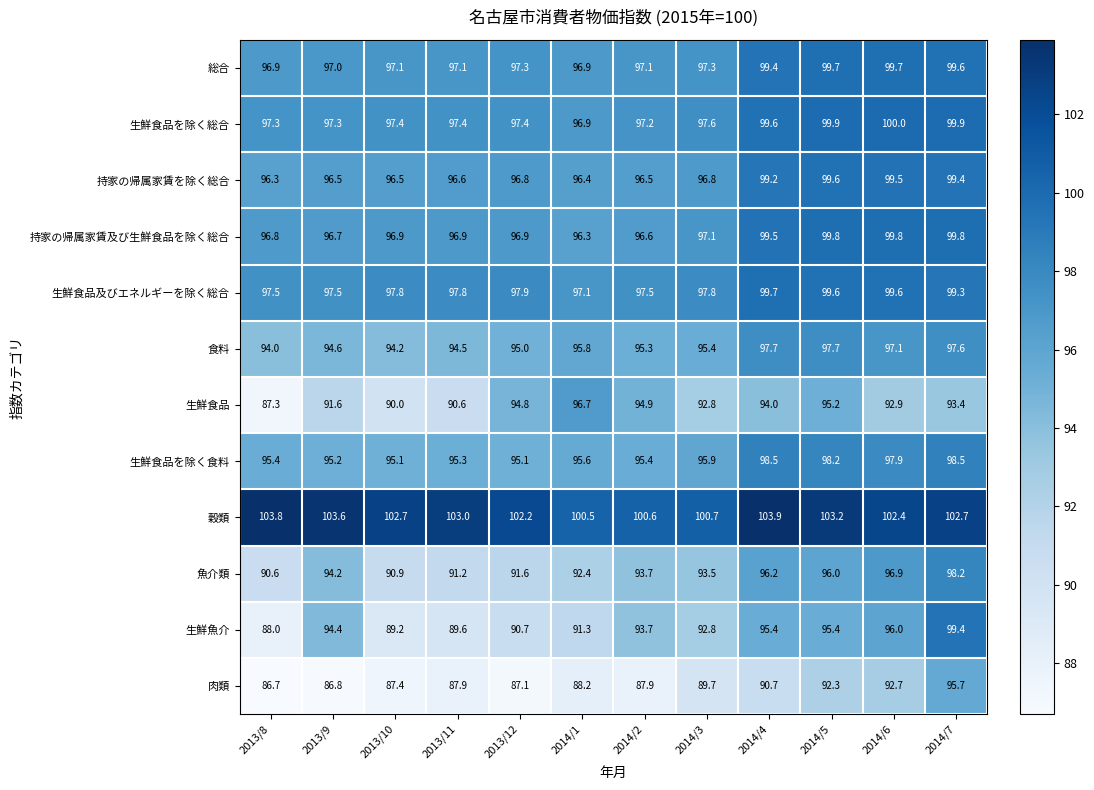

At how many categories does at least one series exceed 89?

12